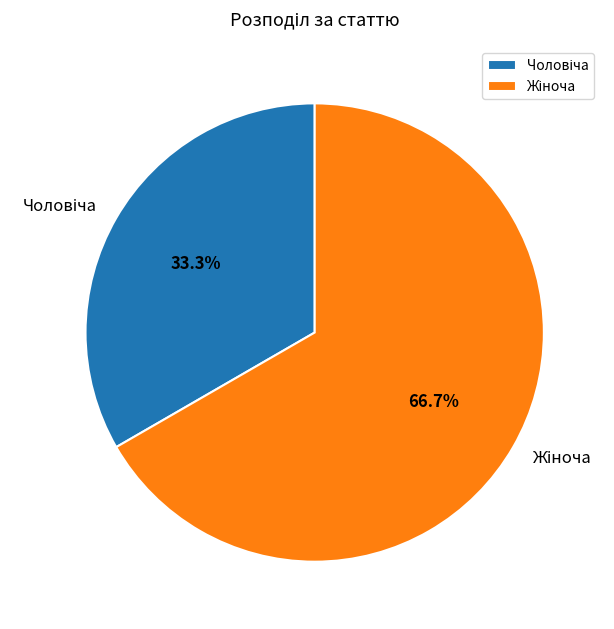

Is there a majority slice in this chart?

Yes